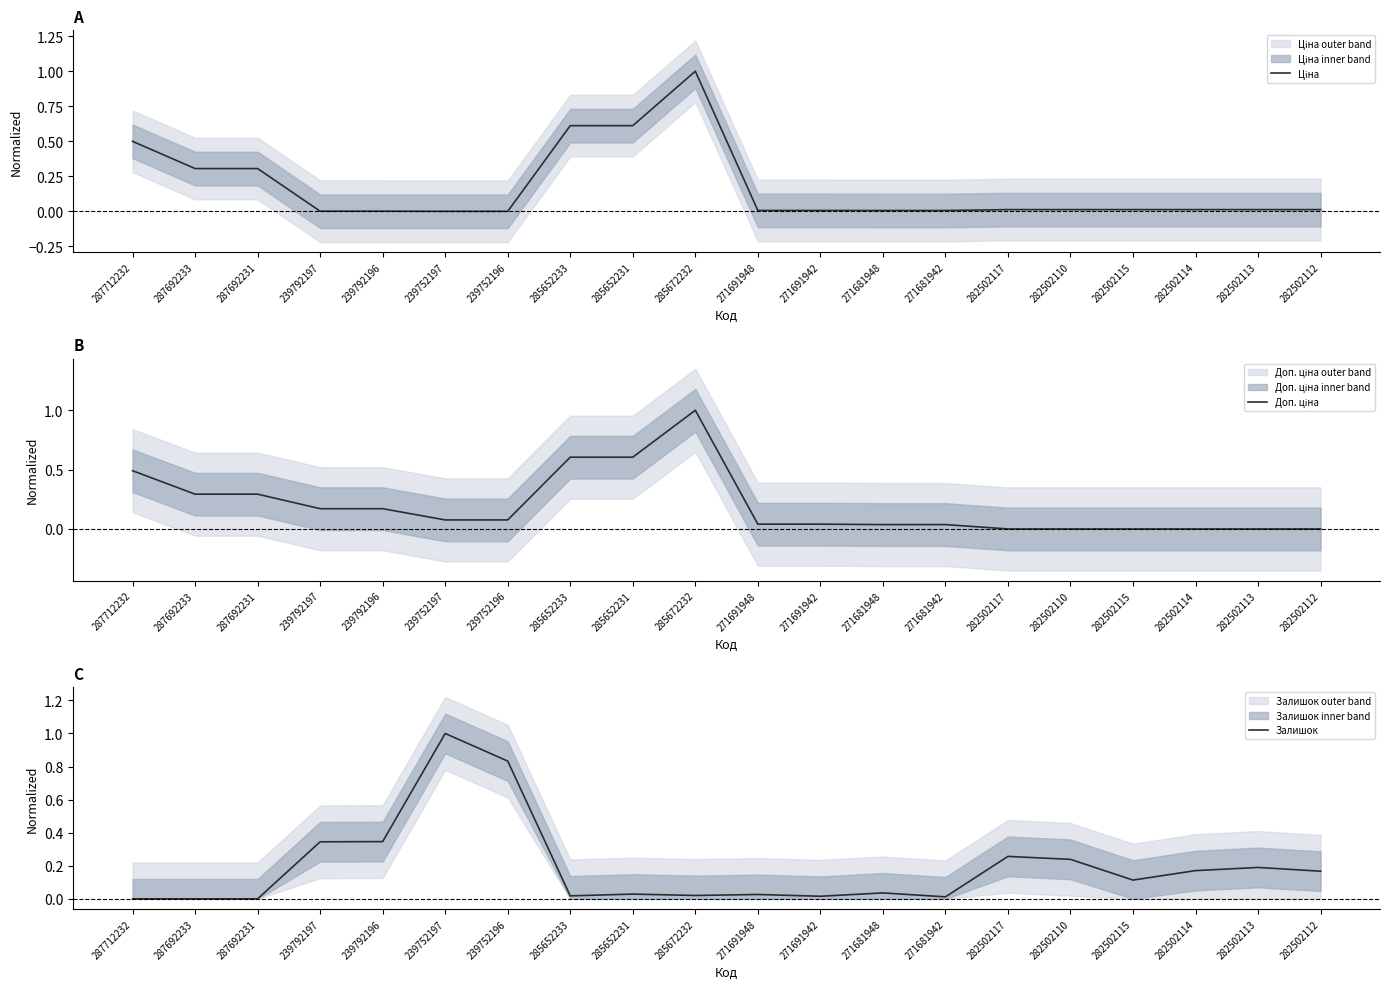

Which series has the largest total across all categories?

Доп. ціна